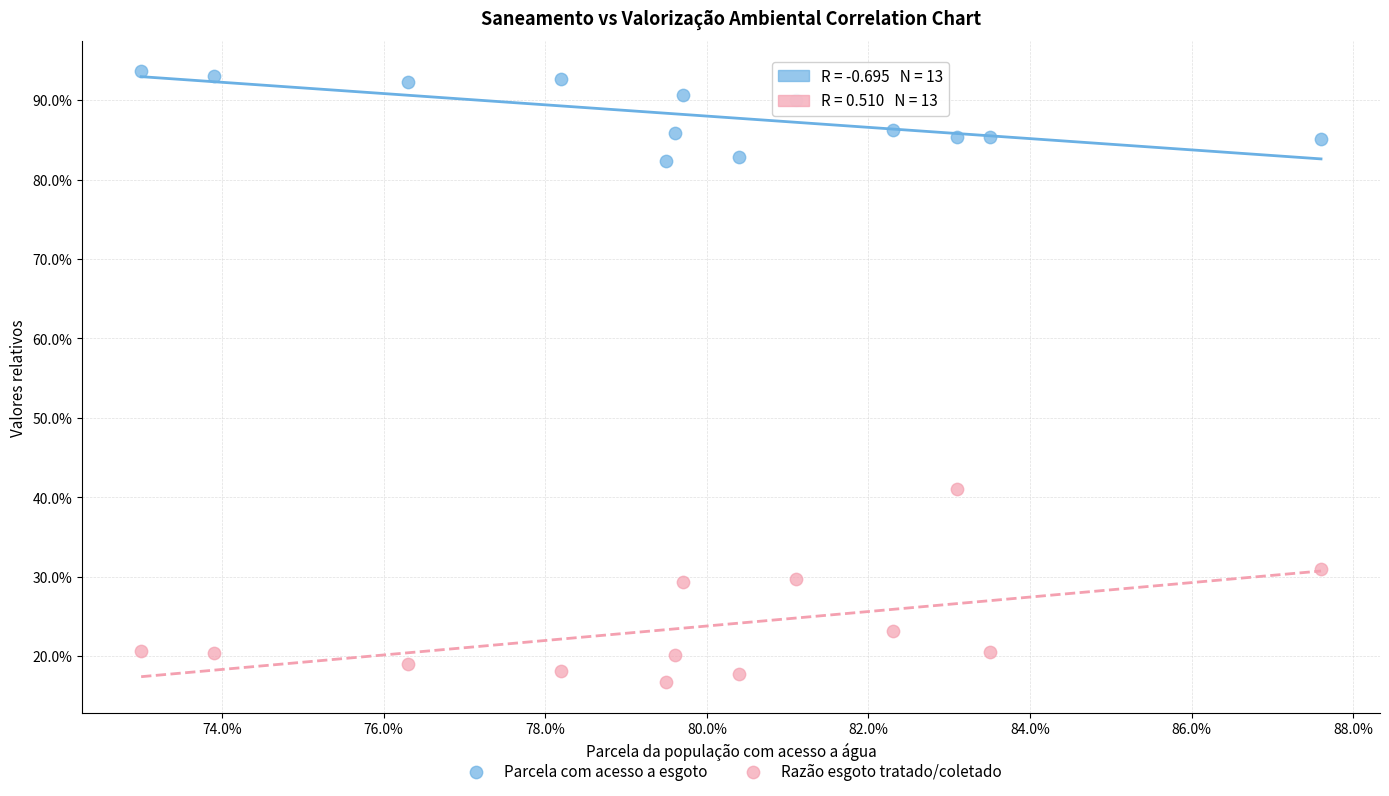

Which series has the largest Y range (max minus min)?

Razão esgoto tratado/coletado